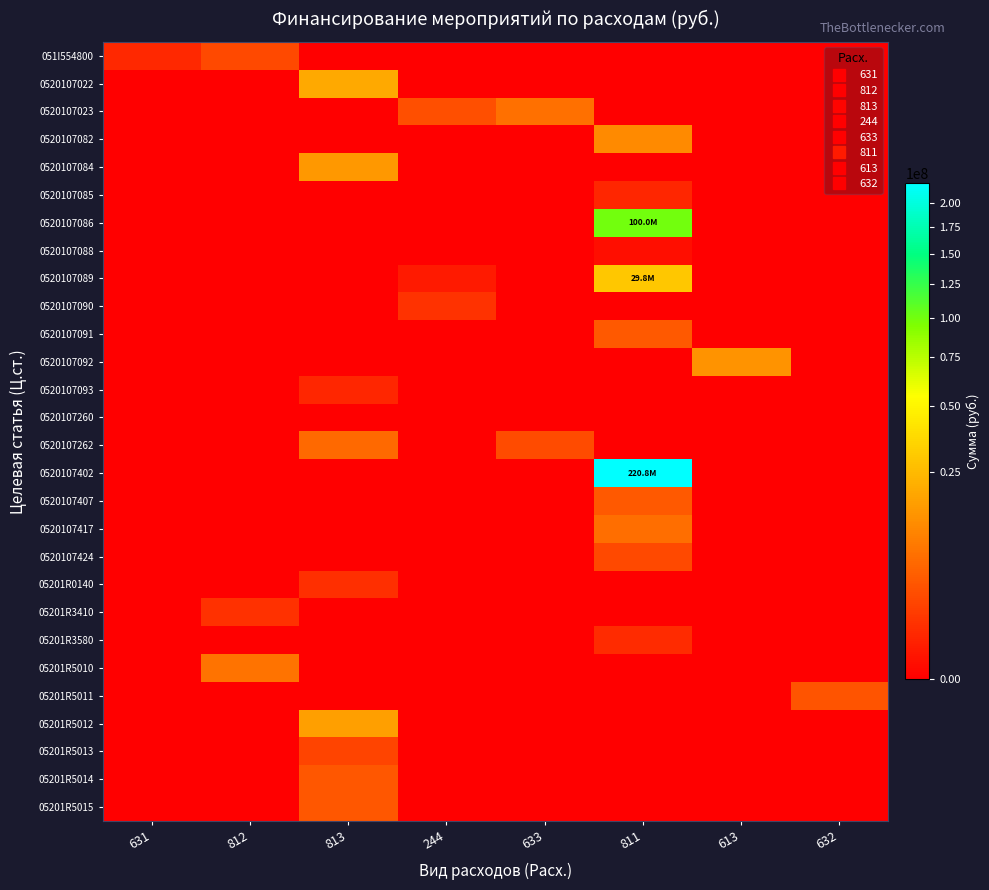

At how many categories does at least one series exceed 49477306?

1